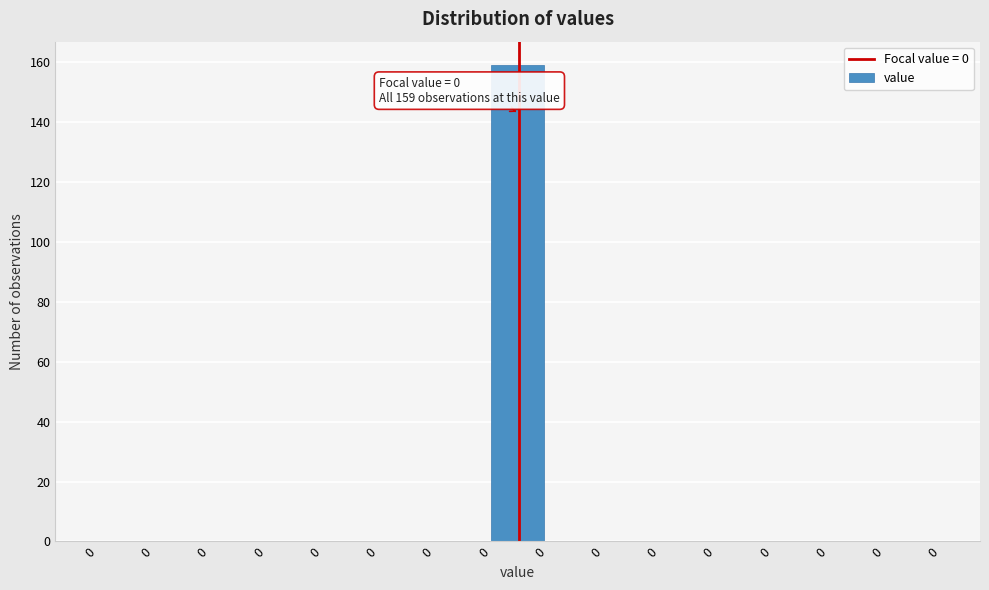

Count the number of data series in this chart.

1